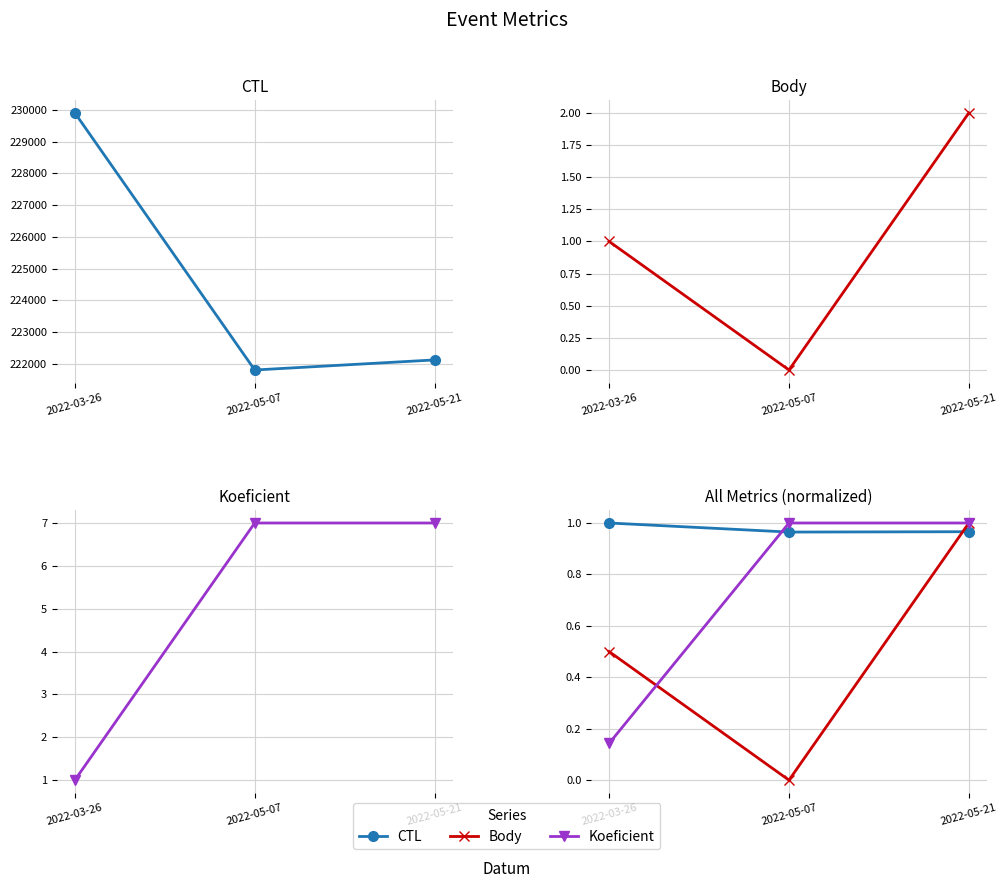

Does the chart have visible grid lines?

Yes